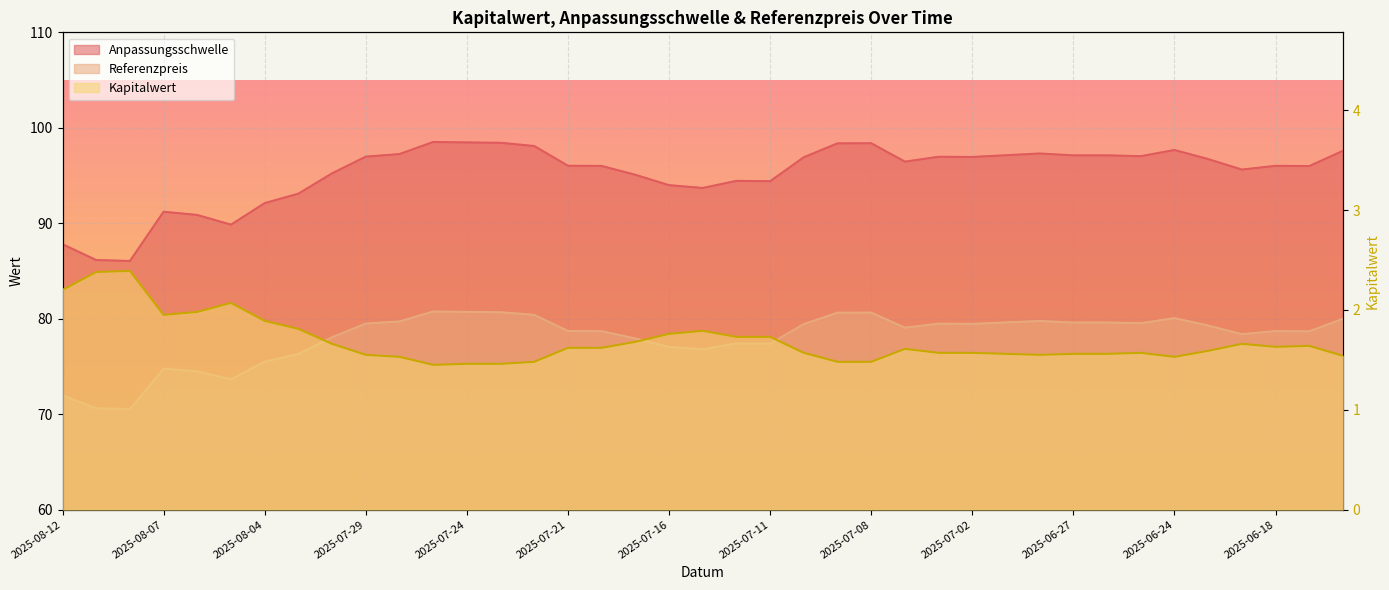

True or false: Kapitalwert has more than 0 interior local peaks.

True